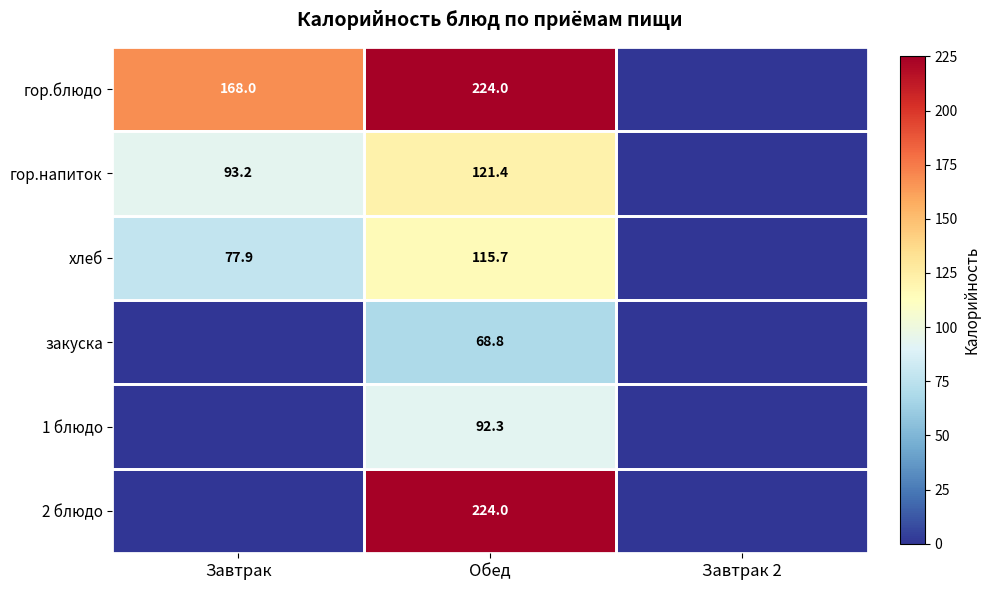

Which has a higher value, Завтрак or Завтрак 2?

Завтрак